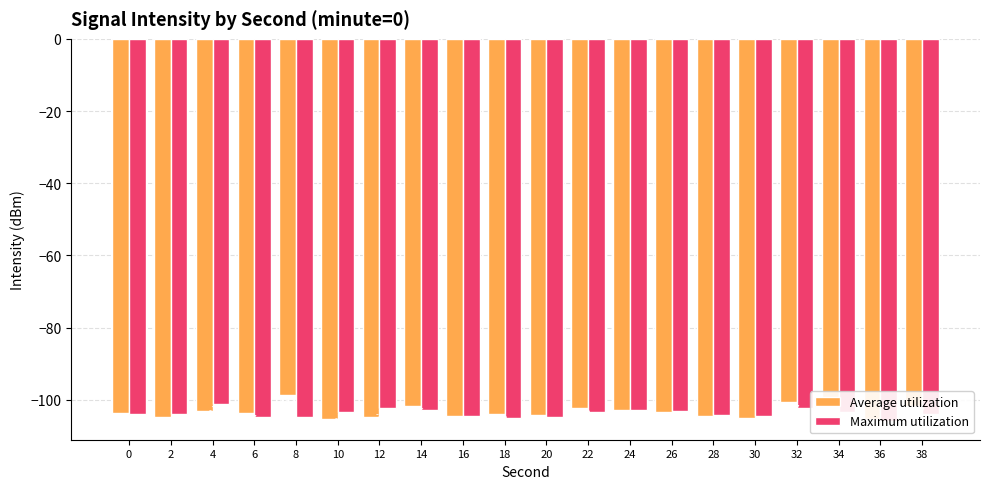

Reading left to right, extract all data points from this chart.

Average utilization: 0=-103.7	2=-104.9	4=-103.2	6=-103.7	8=-98.8	10=-105.4	12=-104.7	14=-101.6	16=-104.4	18=-103.8	20=-104.2	22=-102.2	24=-102.9	26=-103.3	28=-104.4	30=-104.9	32=-100.7	34=-102.1	36=-105.3	38=-101.7
Maximum utilization: 0=-104.0	2=-103.9	4=-101.2	6=-104.7	8=-104.7	10=-103.4	12=-102.3	14=-102.9	16=-104.4	18=-105.1	20=-104.9	22=-103.4	24=-102.7	26=-103.0	28=-104.3	30=-104.6	32=-102.2	34=-103.3	36=-105.8	38=-104.0